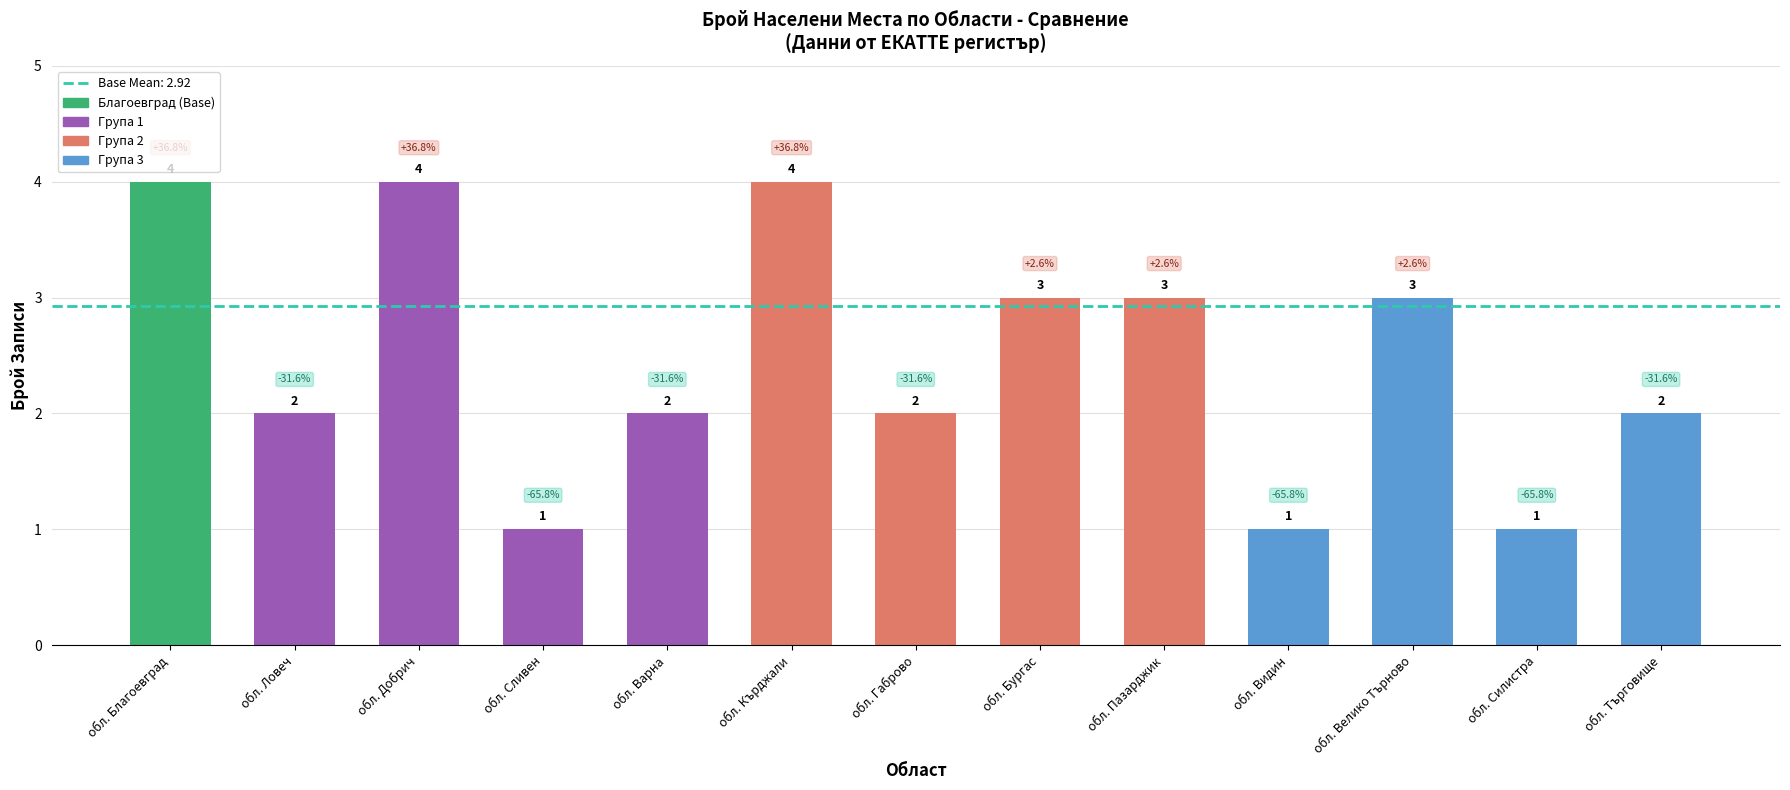

What is the greatest value displayed?

4